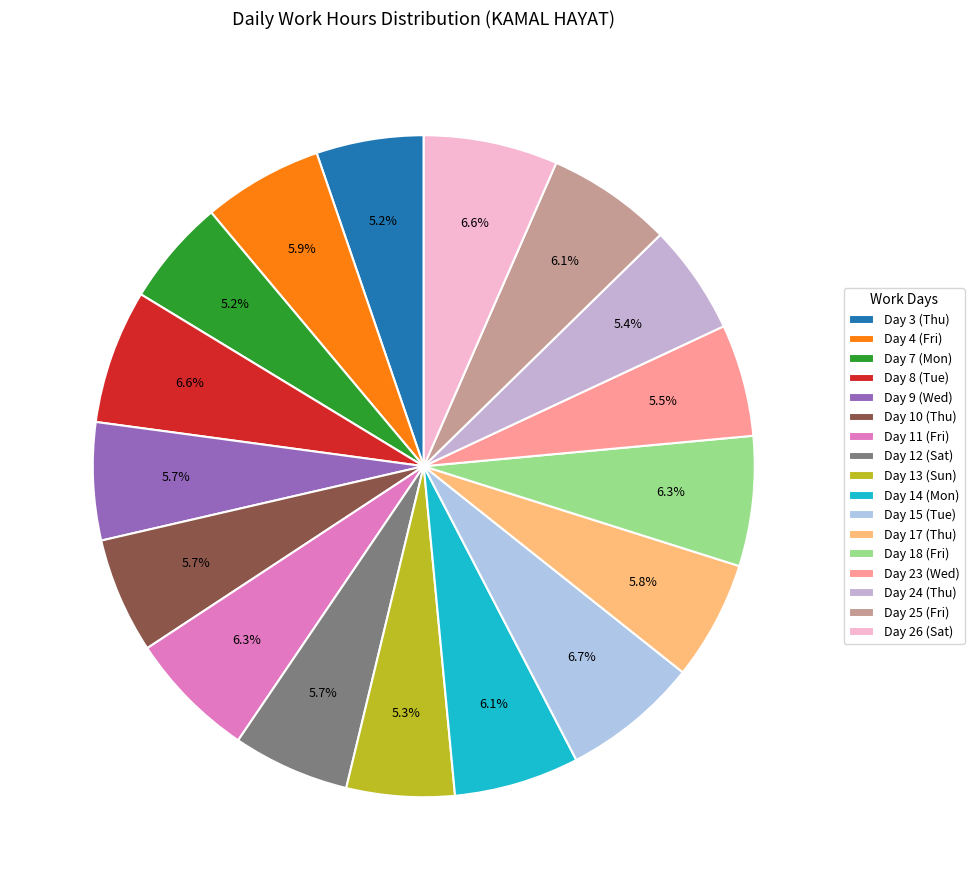

Which slice is the smallest?

Day 7 (Mon)